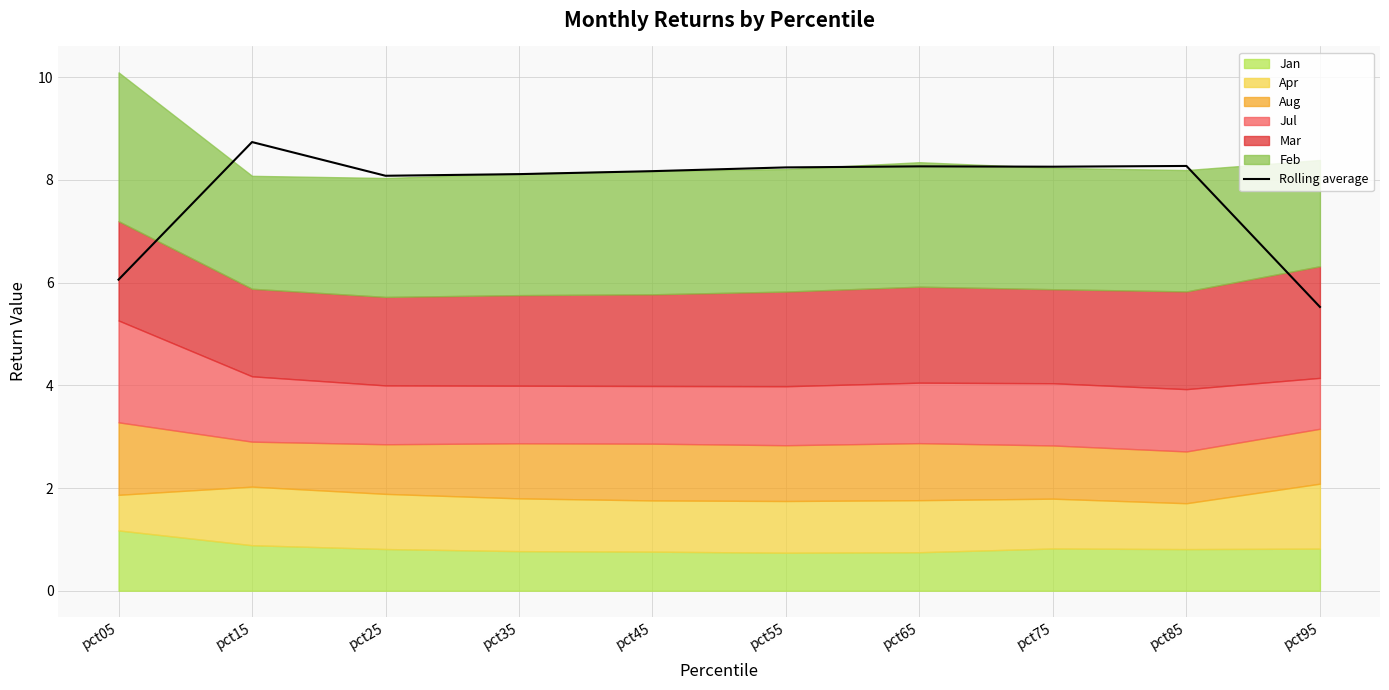

How many points are lower than both their immediate neighbors (excluding endpoints)?

2